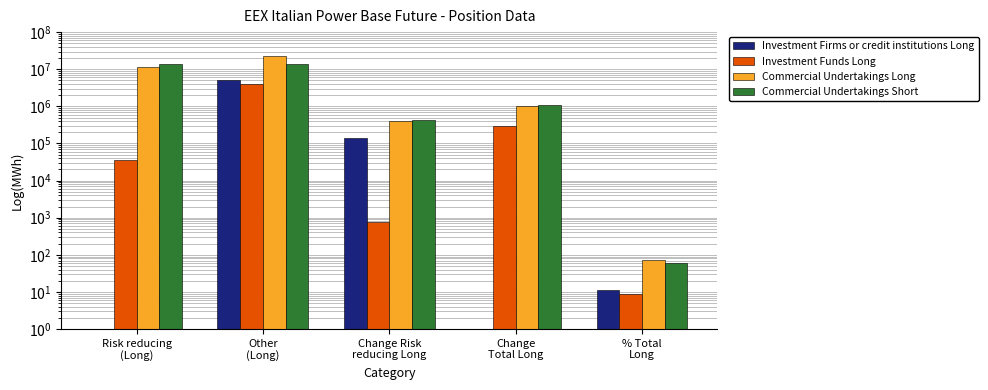

How many values in the Investment Firms or credit institutions Long series exceed 10?

3